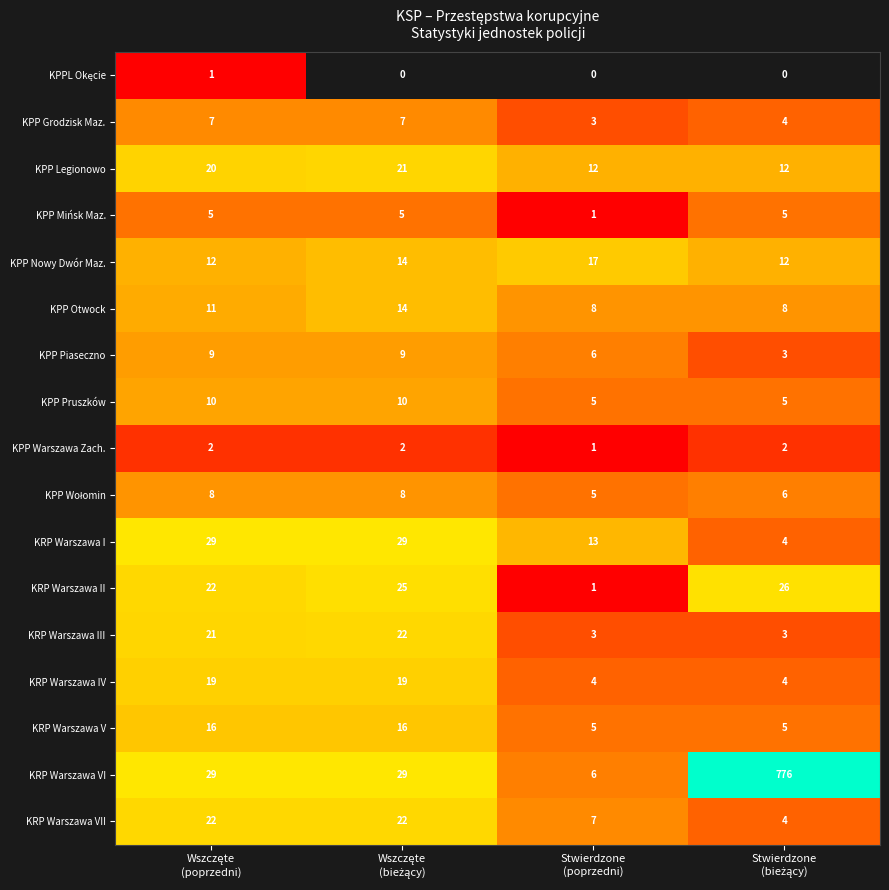

How many KRP Warszawa VII values are between 7 and 22?

3